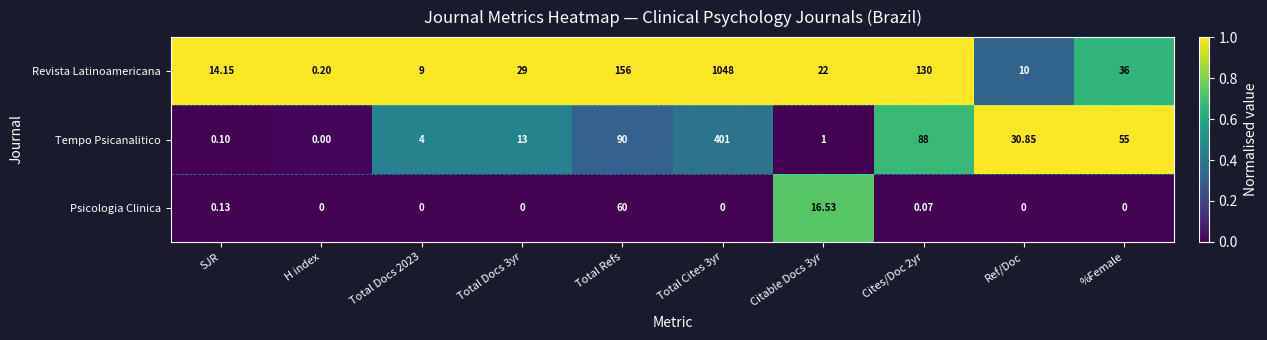

Which category has the highest value across all series?

Total Cites 3yr